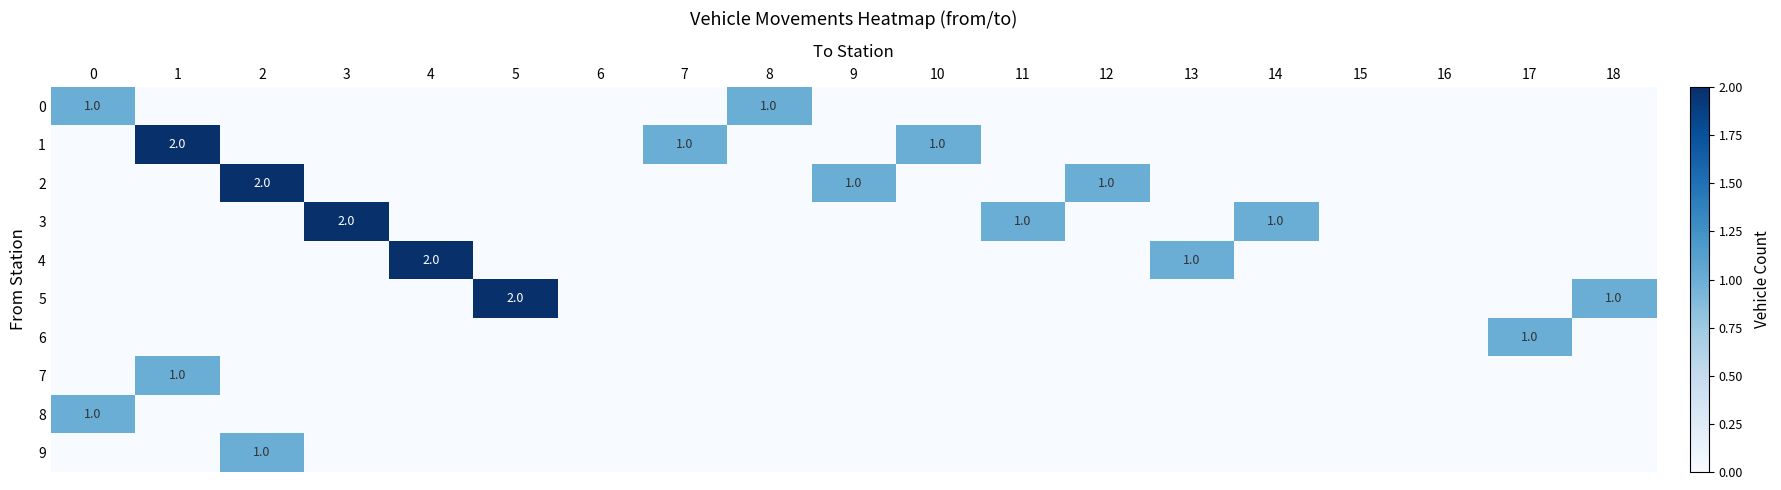

Which series has the largest total across all categories?

1